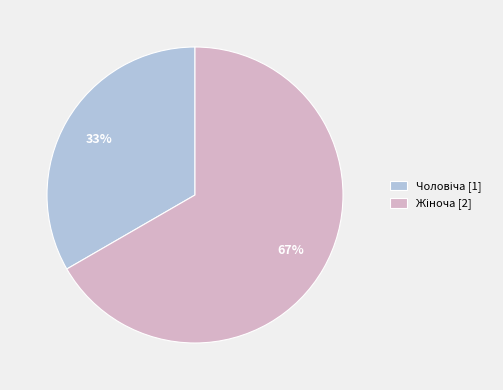

Does any single category account for the majority?

Yes